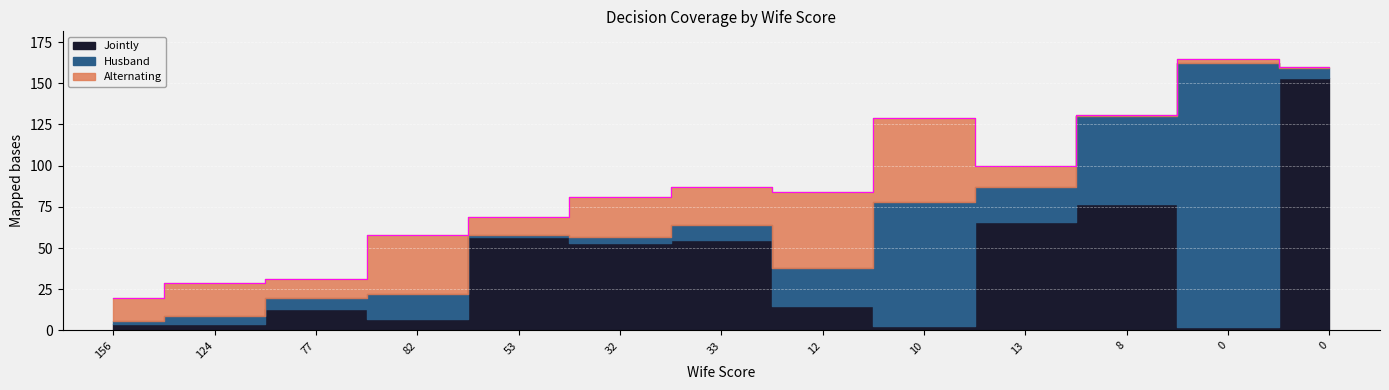

What is the difference between the maximum and minimum values in the Jointly series?

151